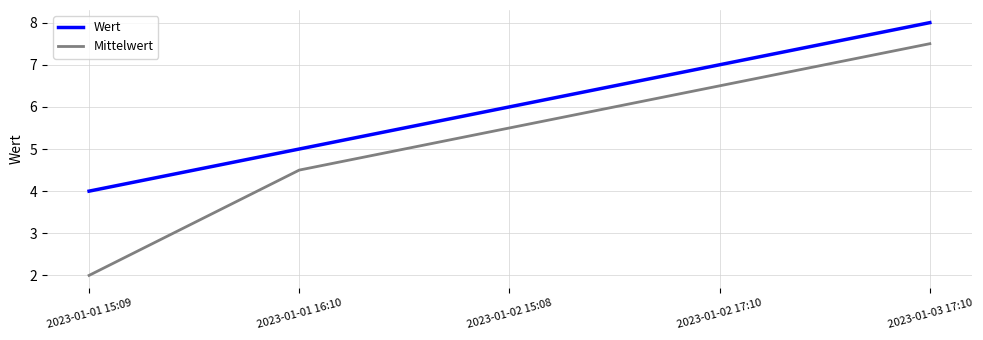

List the series in order of their peak value, highest first.

Wert, Mittelwert